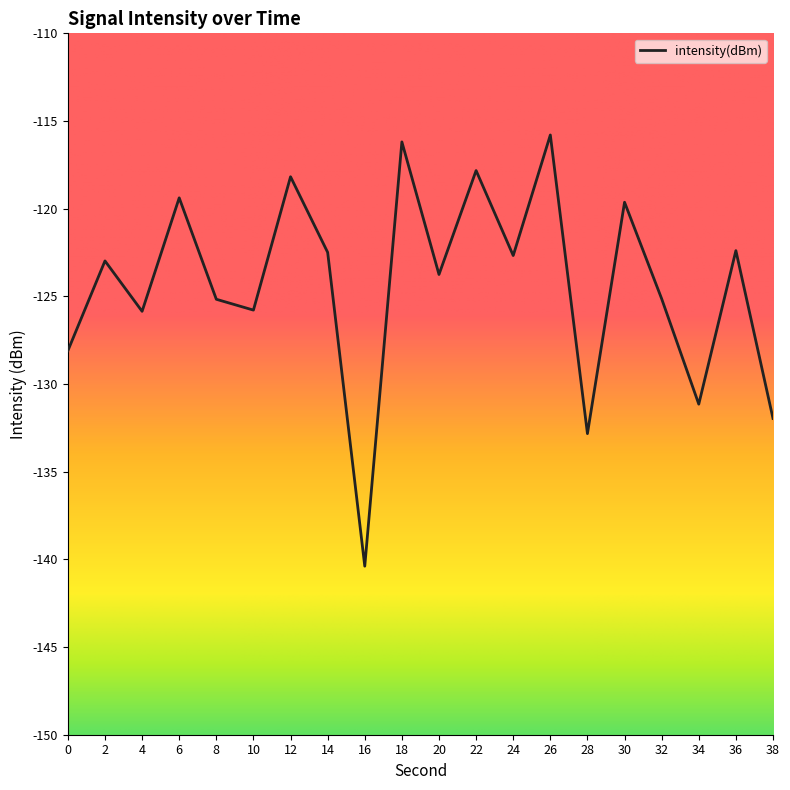

Between 26 and 34, which is larger?

26